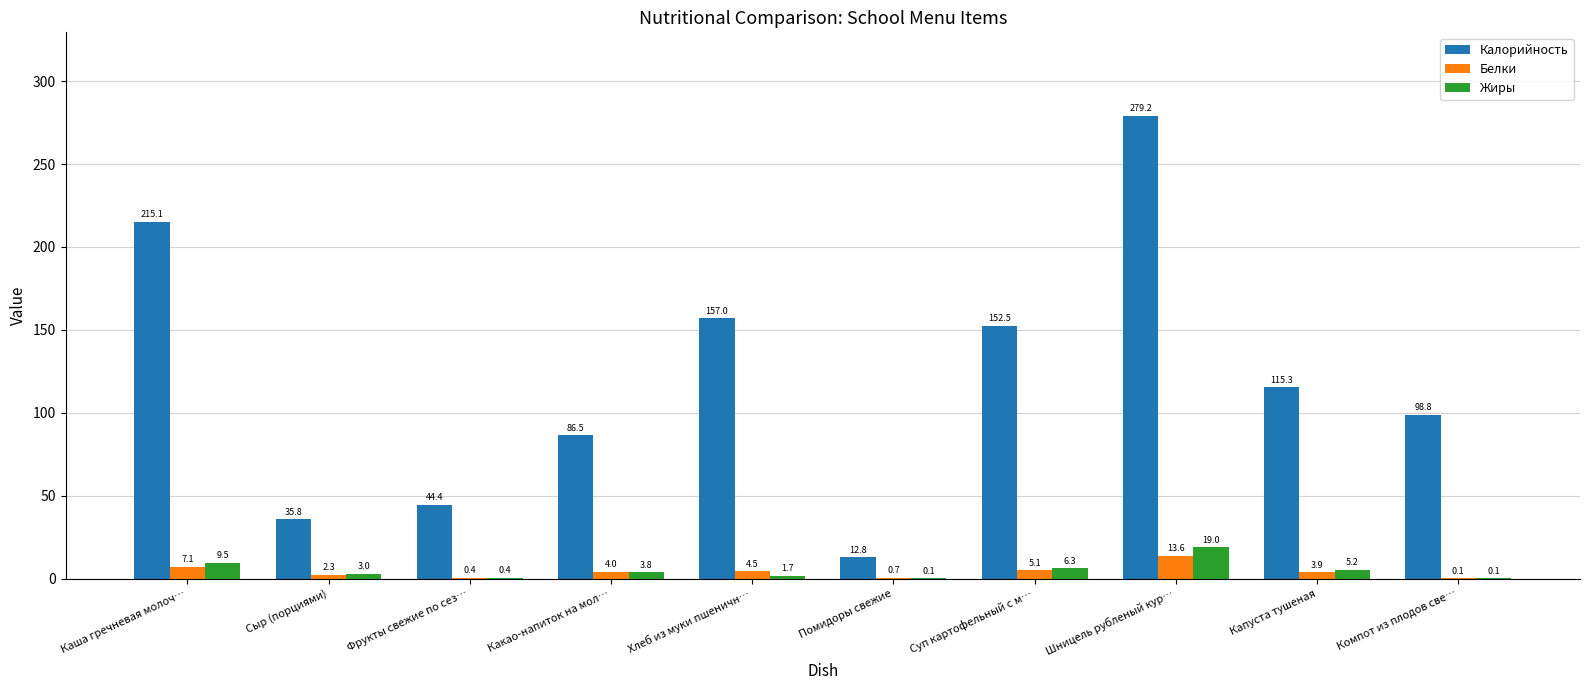

True or false: Калорийность has a value of 39.5 at Компот из плодов све….

False